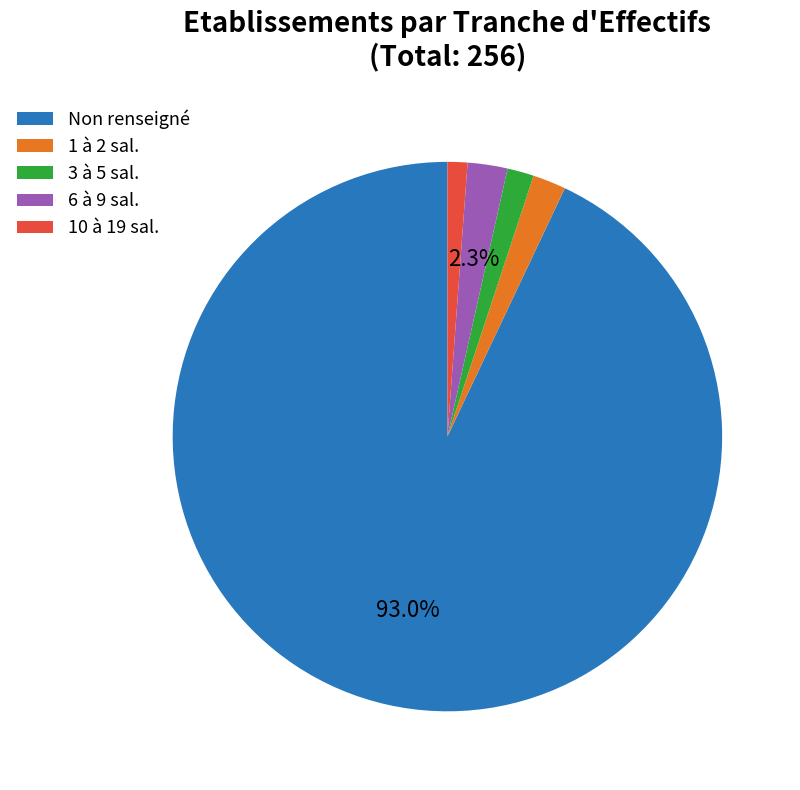

To the nearest percent, what is the difference between the largest and smallest slice percentages?

92%